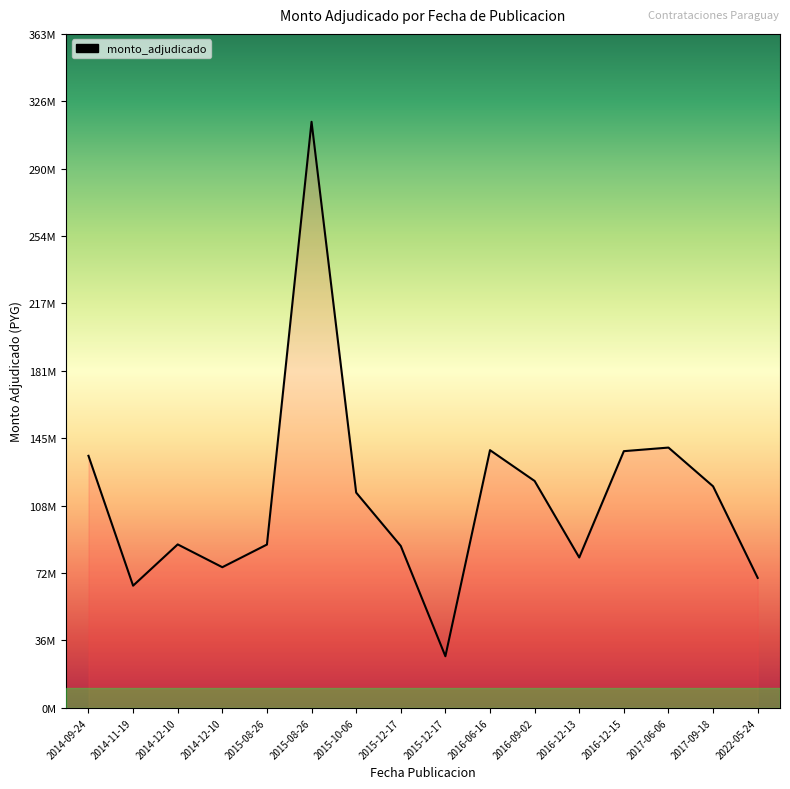

What is the average value?

113104706